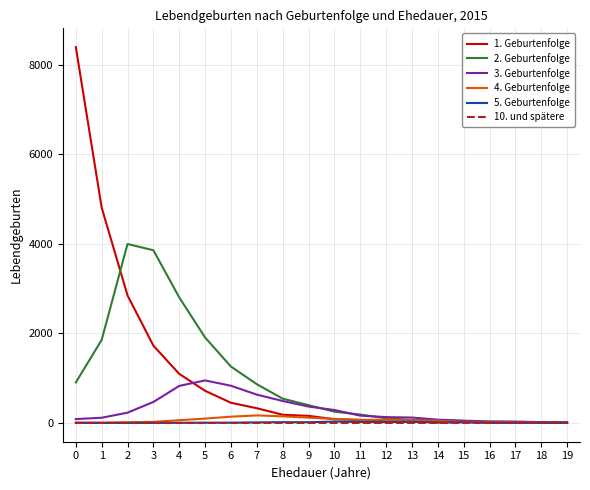

Is the value of 3. Geburtenfolge at 16 greater than the value of 2. Geburtenfolge at 6?

No